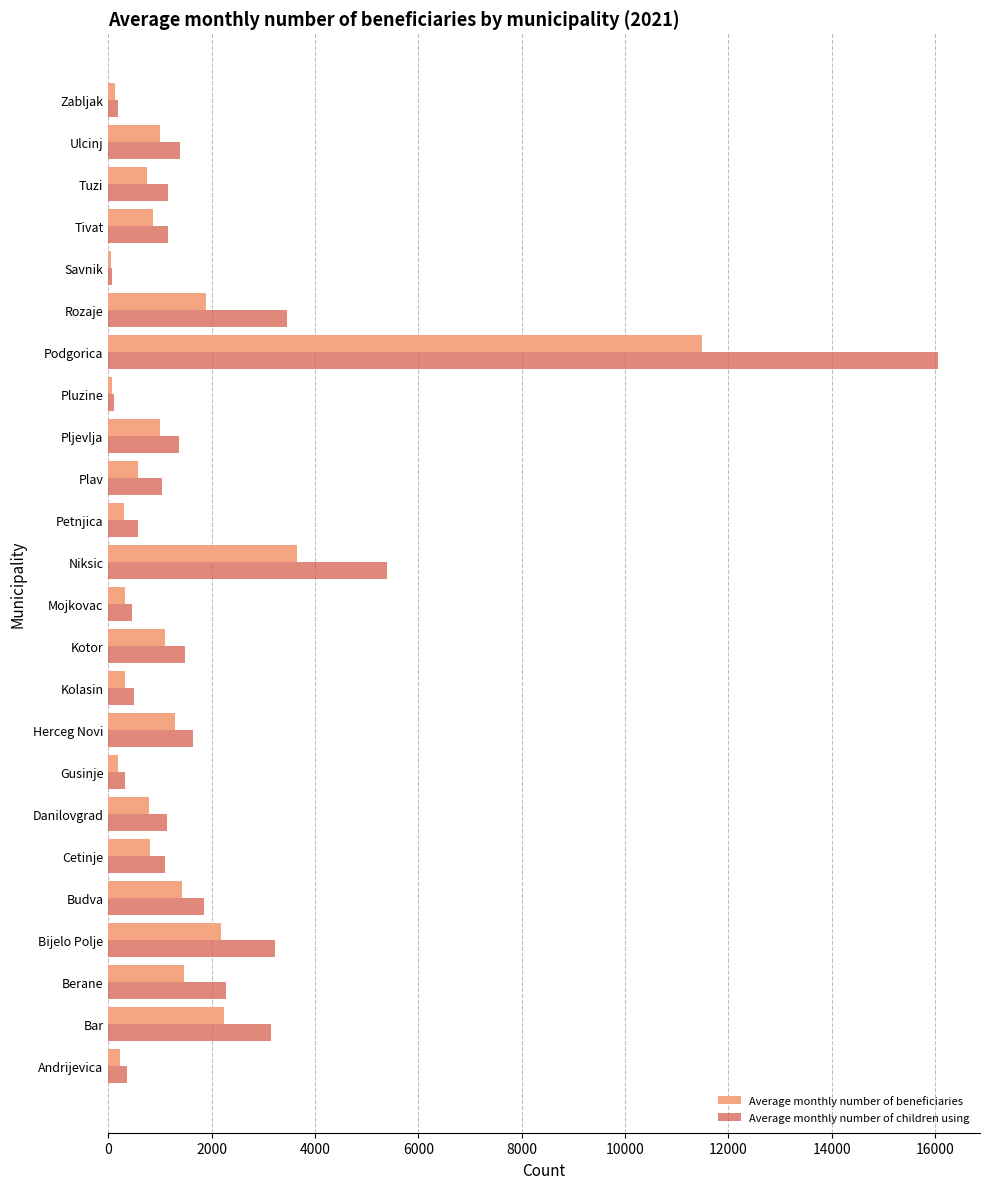

Which series changed the most between Rozaje and Ulcinj?

Average monthly number of children using